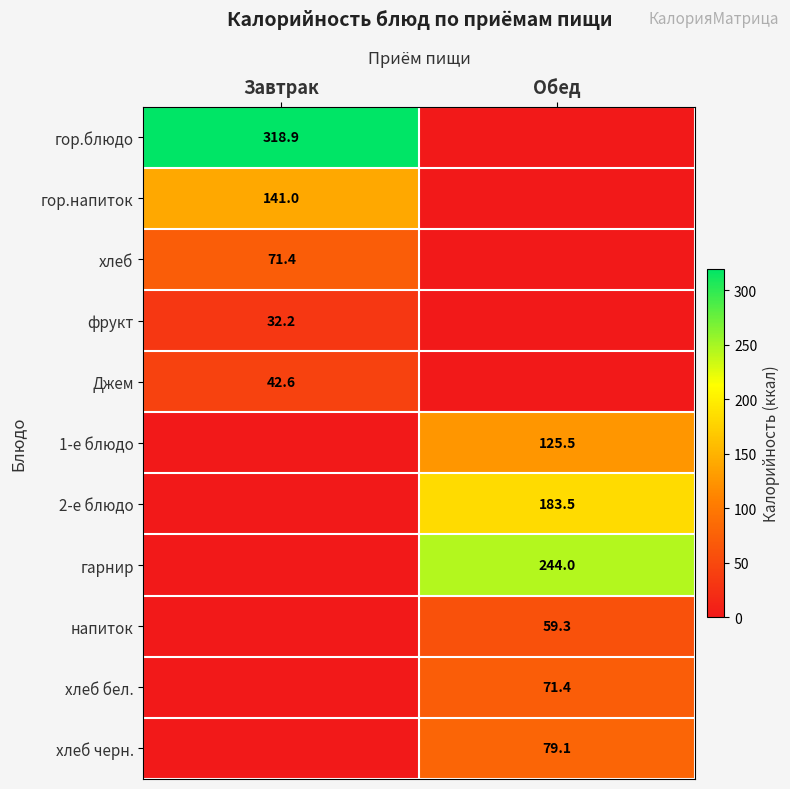

How many гор.напиток values are between 0 and 141?

2